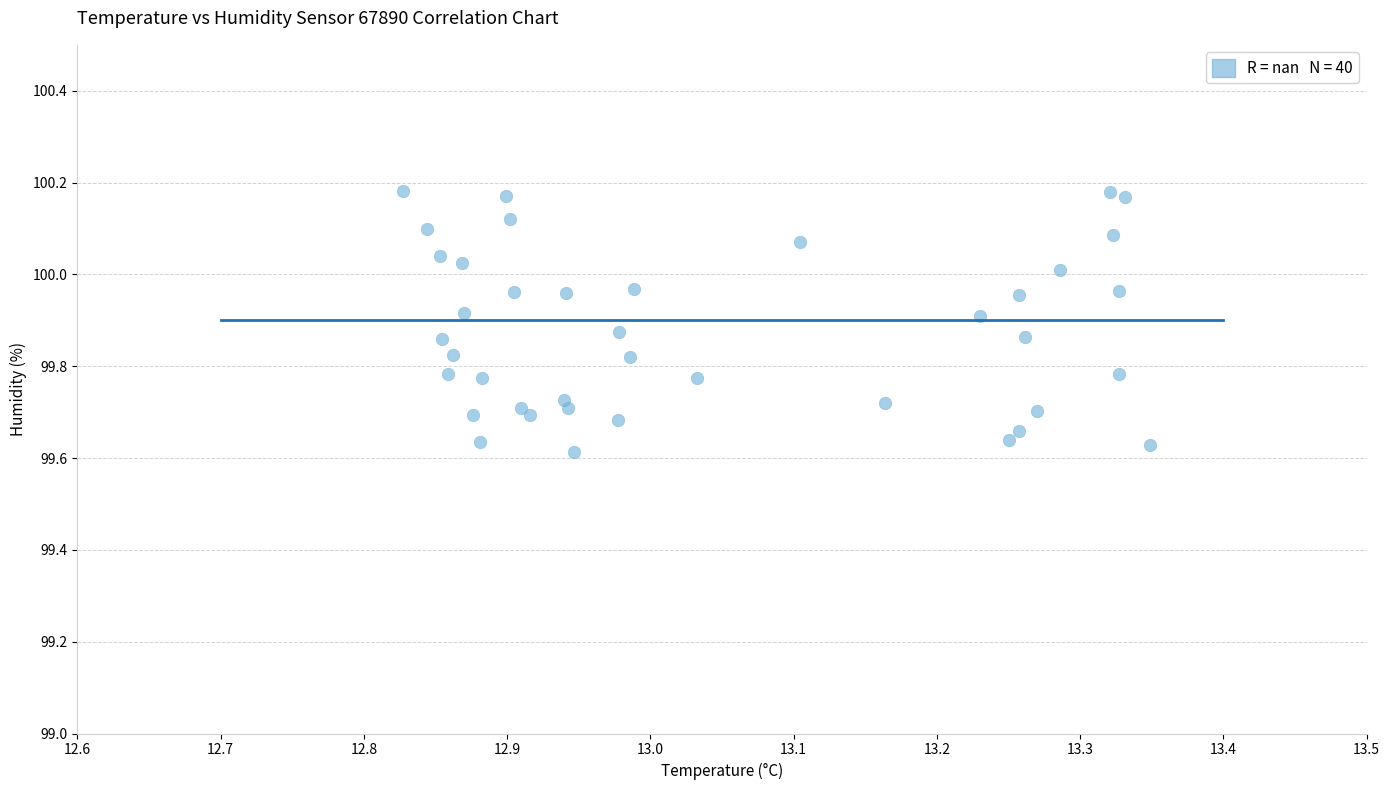

What is the range of X values (max minus min)?

0.5